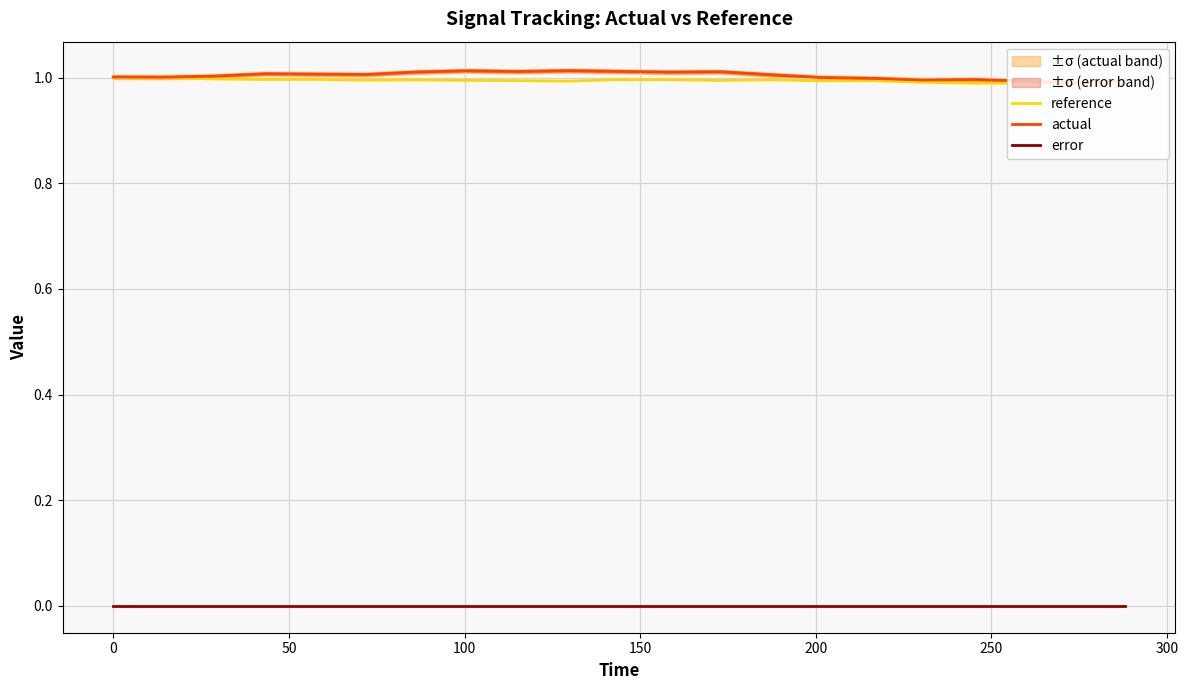

True or false: error and reference cross at least once.

False